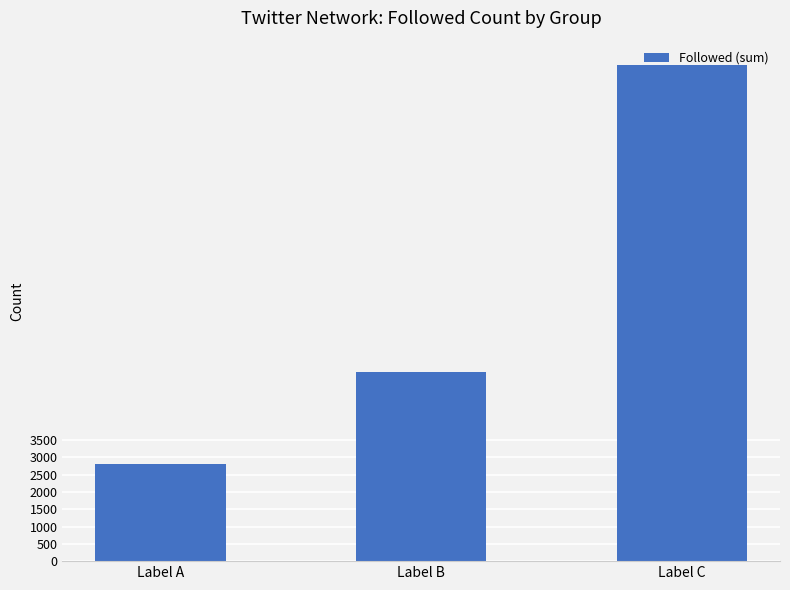

What is the smallest value displayed?

2806